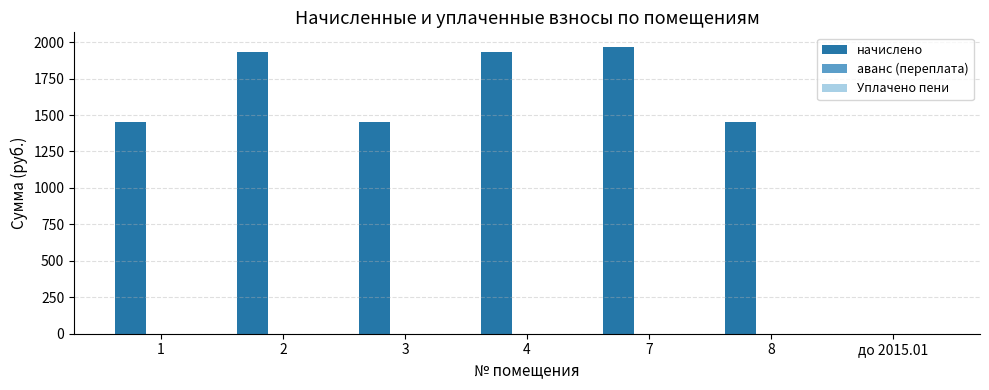

Count the number of data series in this chart.

2